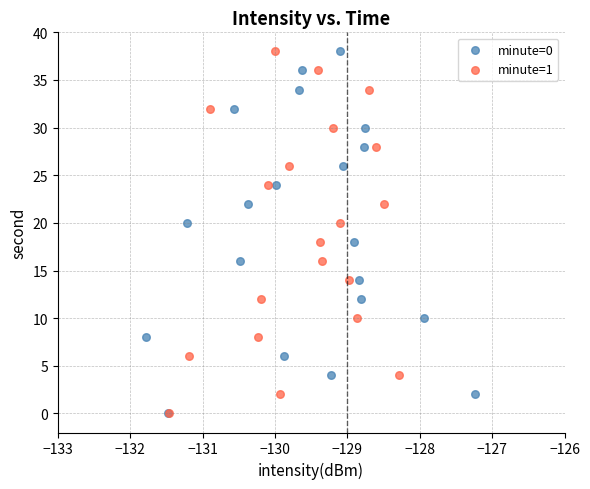

What are all the series names shown in the legend?

minute=0, minute=1